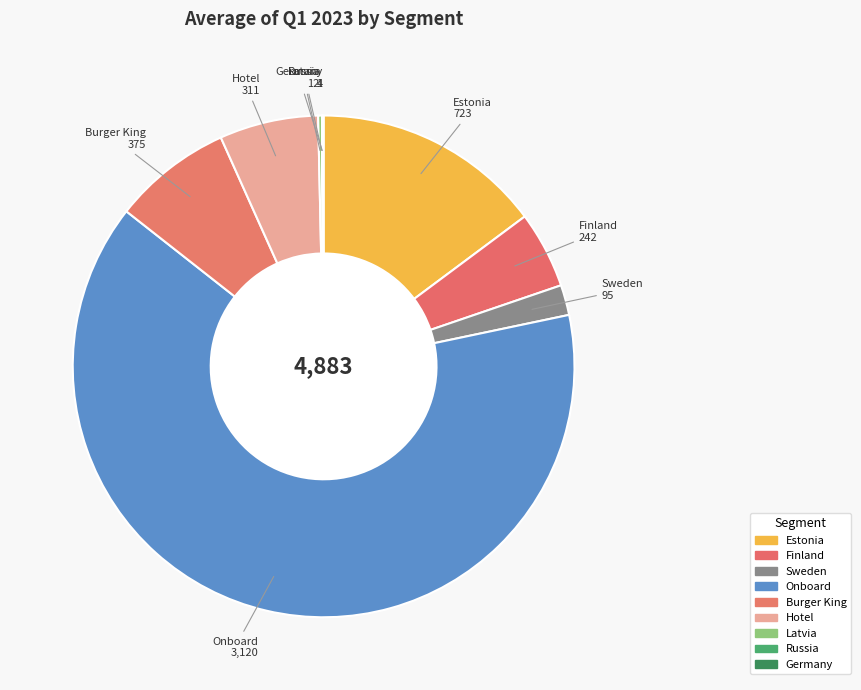

What is the ratio of the value at Sweden to the value at Germany?

23.8